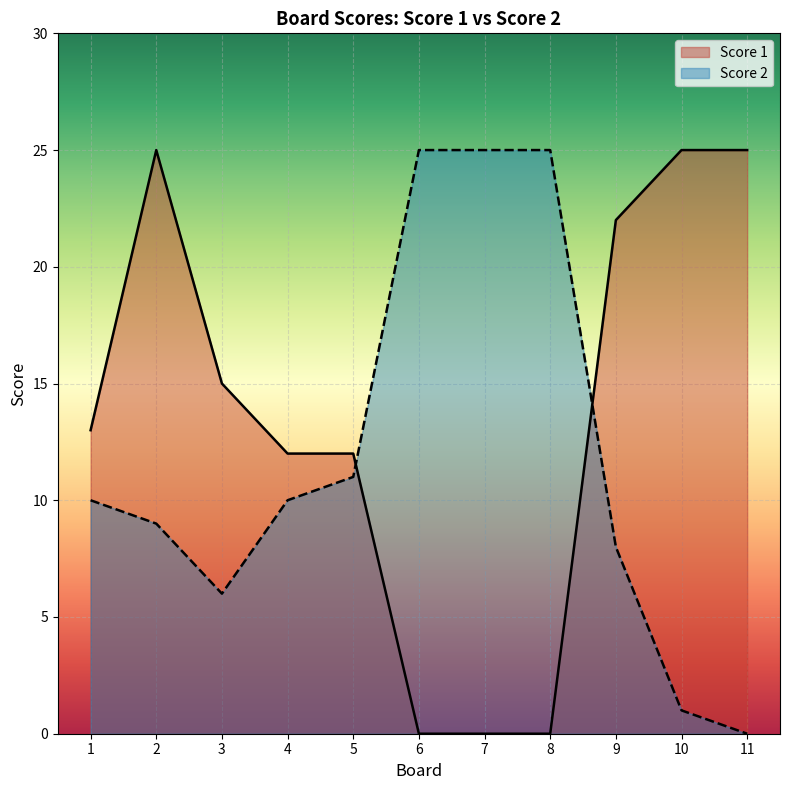

Which series ends up on top after the final intersection of Score 1 and Score 2?

Score 1